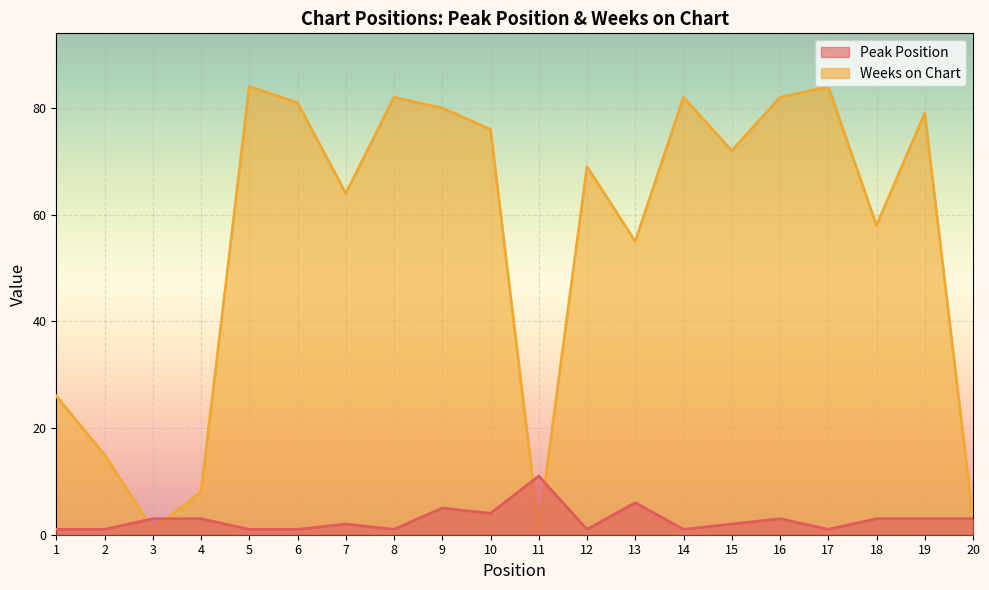

Reading left to right, what are all the values shown in this chart?

Peak Position: 1=1	2=1	3=3	4=3	5=1	6=1	7=2	8=1	9=5	10=4	11=11	12=1	13=6	14=1	15=2	16=3	17=1	18=3	19=3	20=3
Weeks on Chart: 1=26	2=15	3=1	4=8	5=84	6=81	7=64	8=82	9=80	10=76	11=1	12=69	13=55	14=82	15=72	16=82	17=84	18=58	19=79	20=3